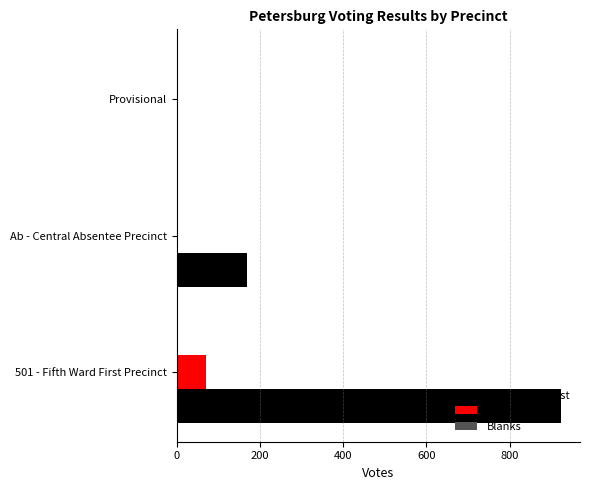

The value of All Others at Ab - Central Absentee Precinct is 32. True or false?

False